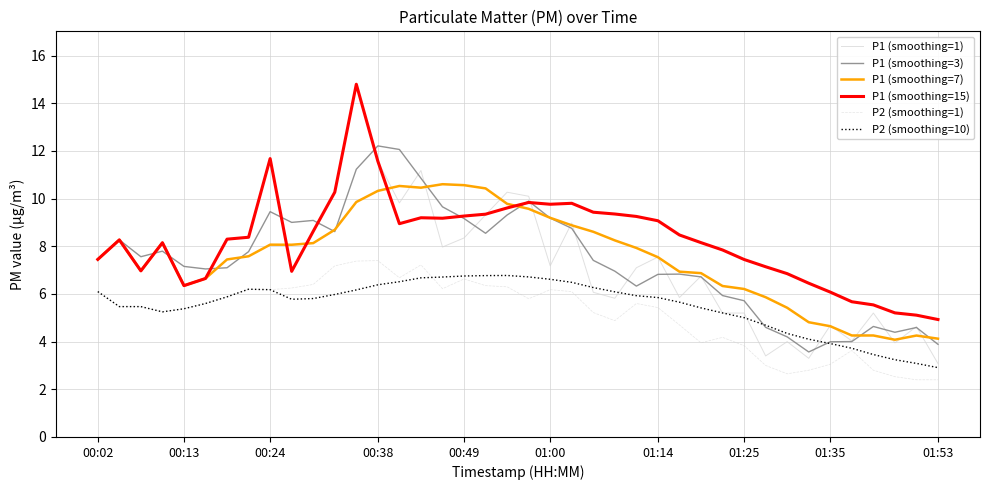

Does the chart have visible grid lines?

Yes